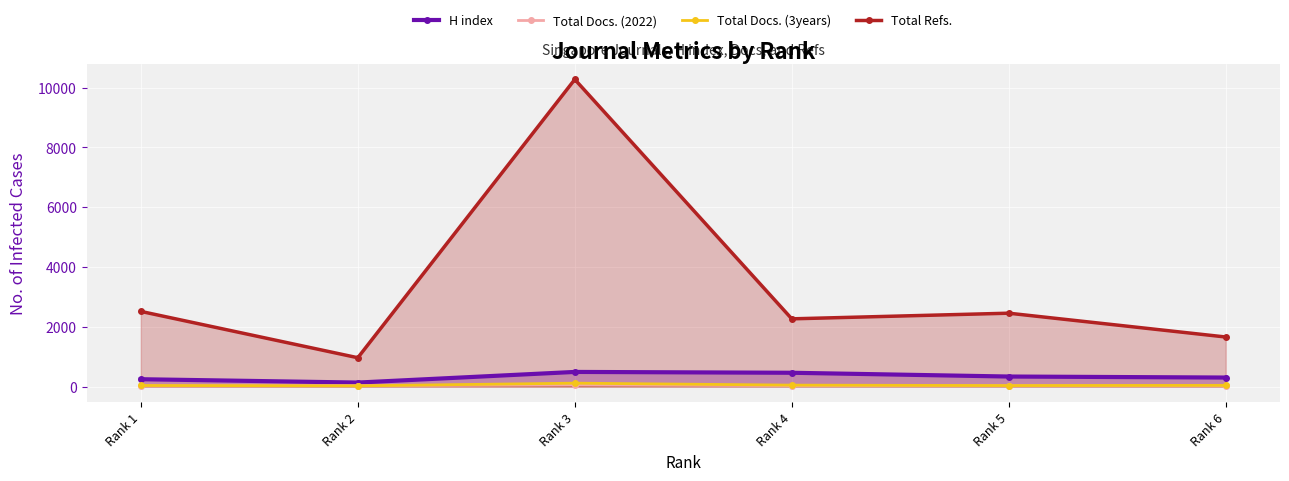

Which label corresponds to the smallest value in the chart?

Rank 2